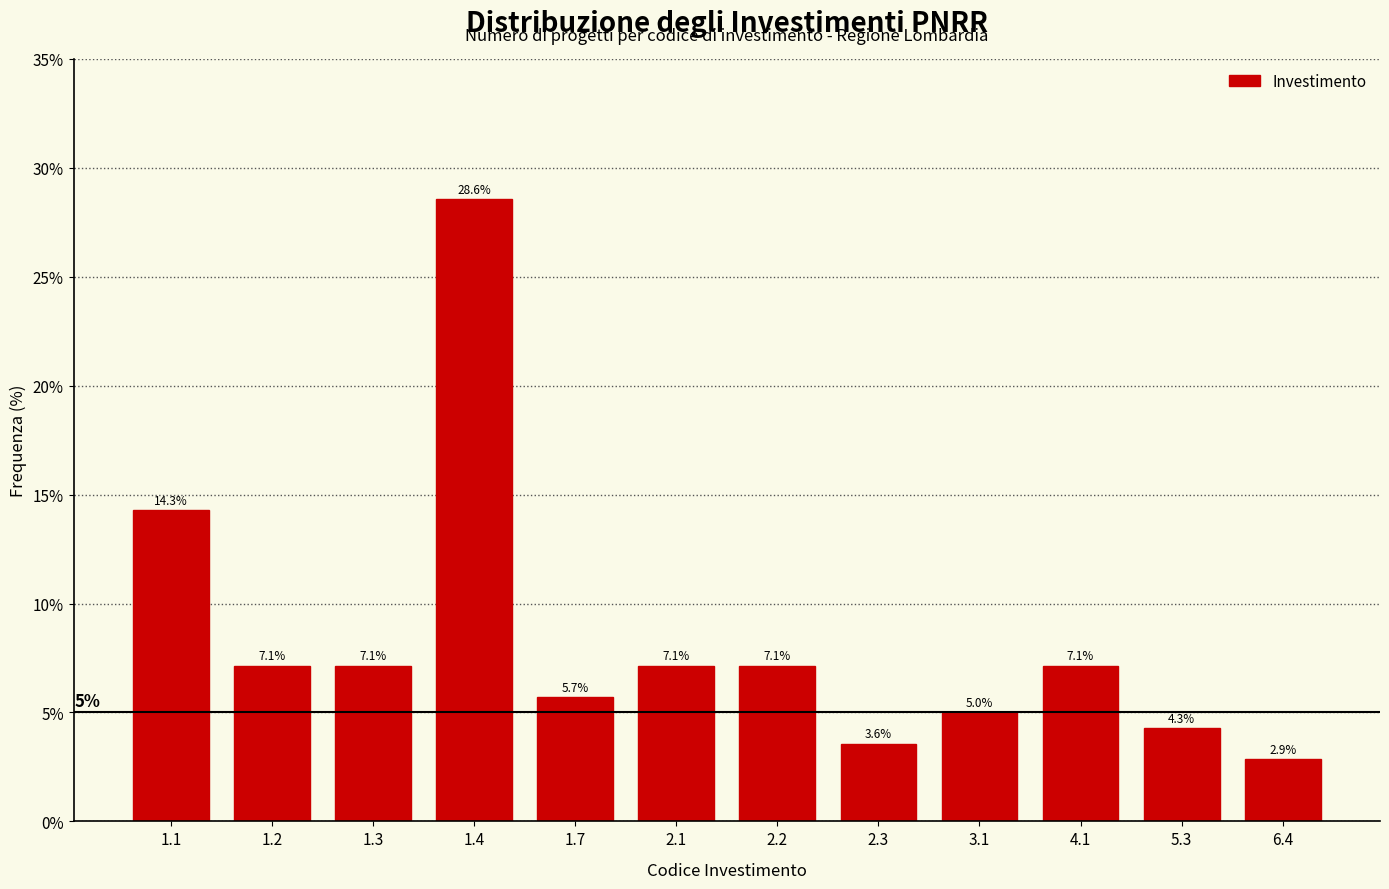

Reading left to right, extract all data points from this chart.

1.1=14.3	1.2=7.1	1.3=7.1	1.4=28.6	1.7=5.7	2.1=7.1	2.2=7.1	2.3=3.6	3.1=5.0	4.1=7.1	5.3=4.3	6.4=2.9